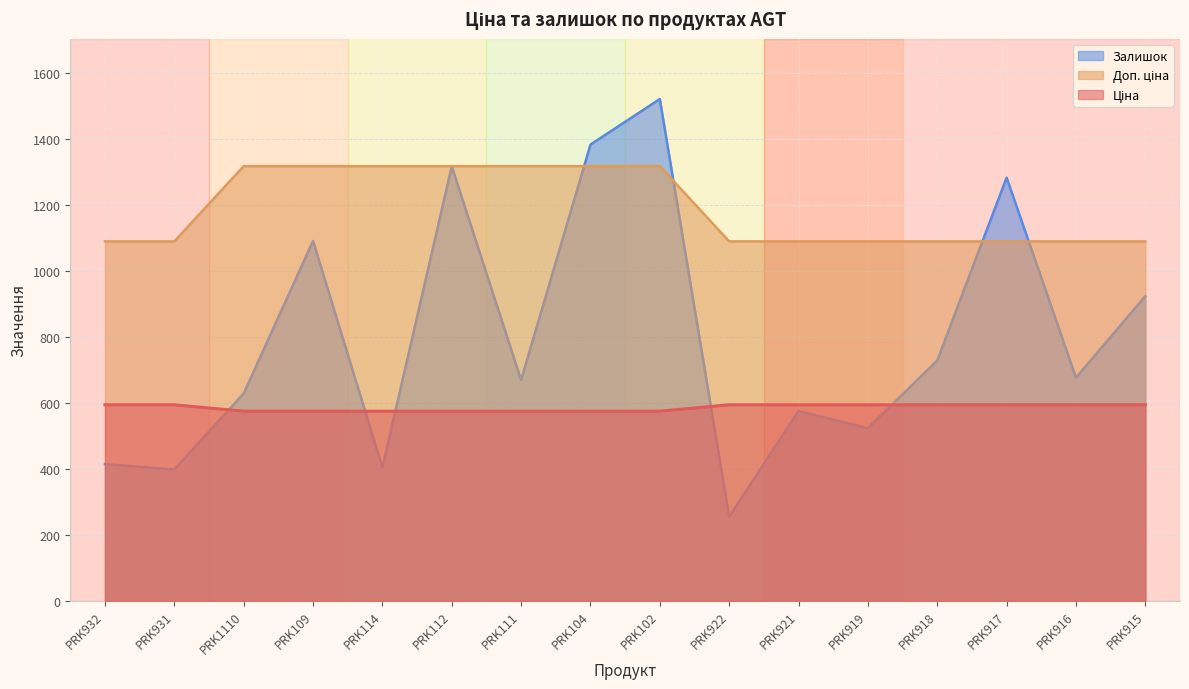

At which category does the chart reach its peak across all series?

PRK102